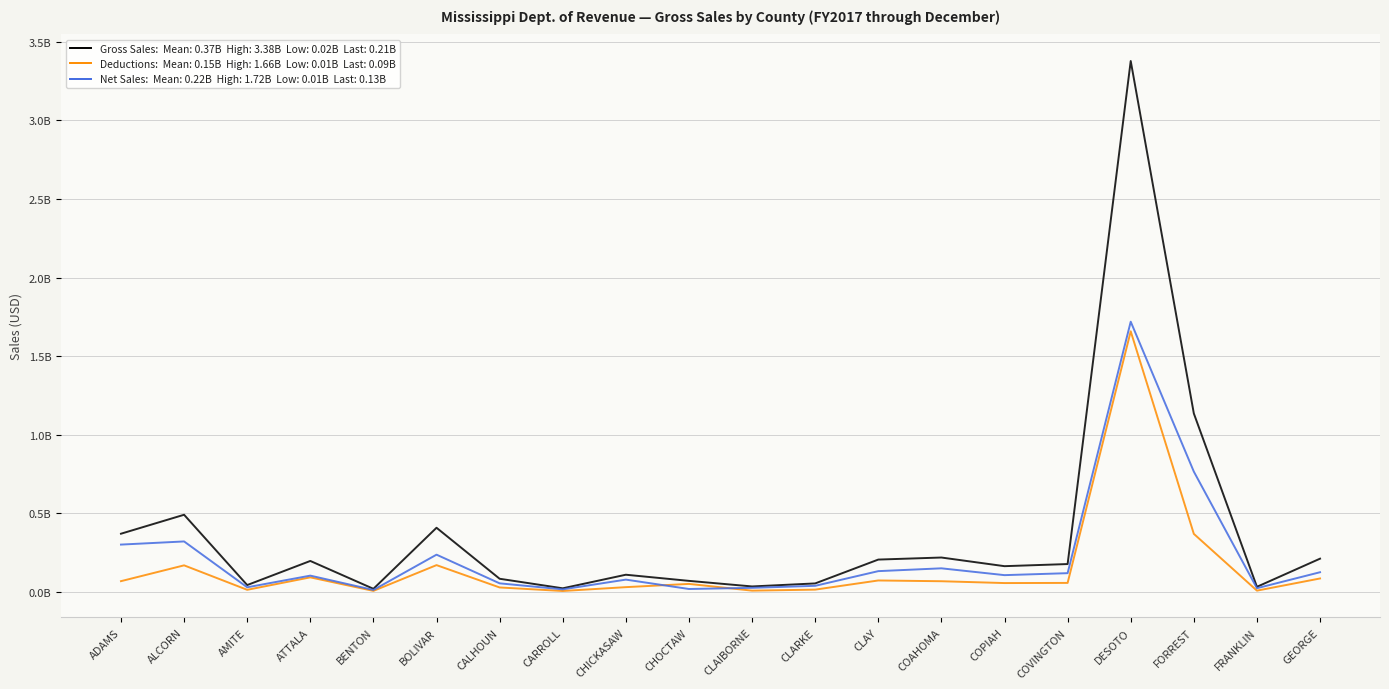

The value of Deductions at CALHOUN is 0.0. True or false?

False